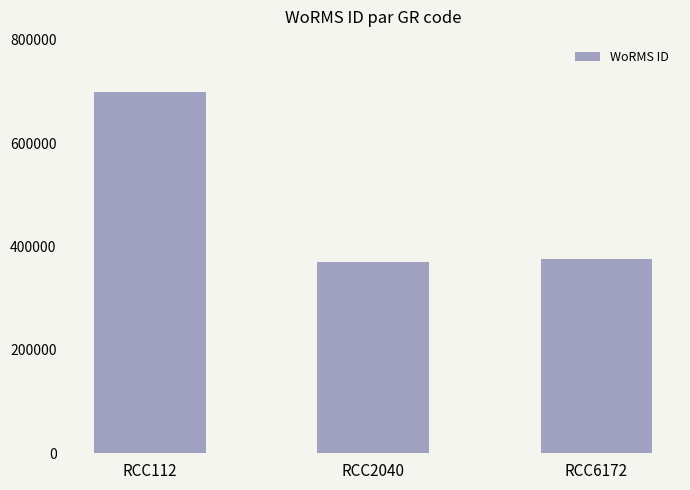

Does the chart contain stacked bars?

No